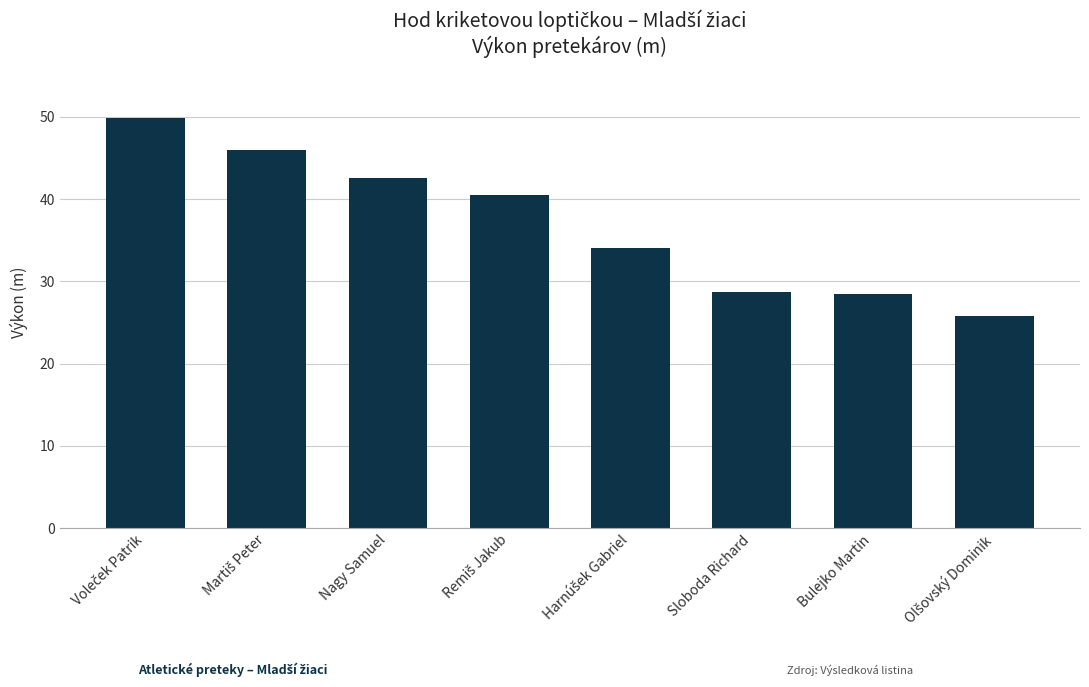

Reading left to right, extract all data points from this chart.

49.8	46.0	42.6	40.5	34.1	28.7	28.5	25.8